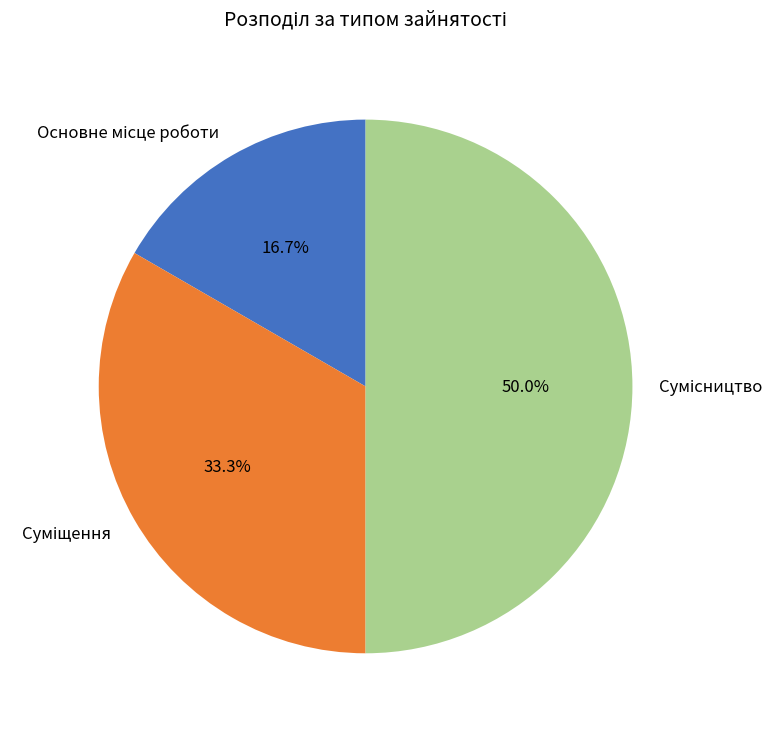

How many segments does this pie chart have?

3